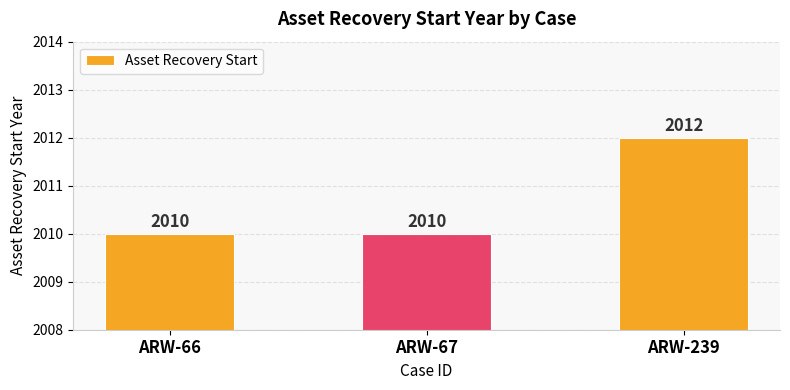

What is the smallest value displayed?

2010